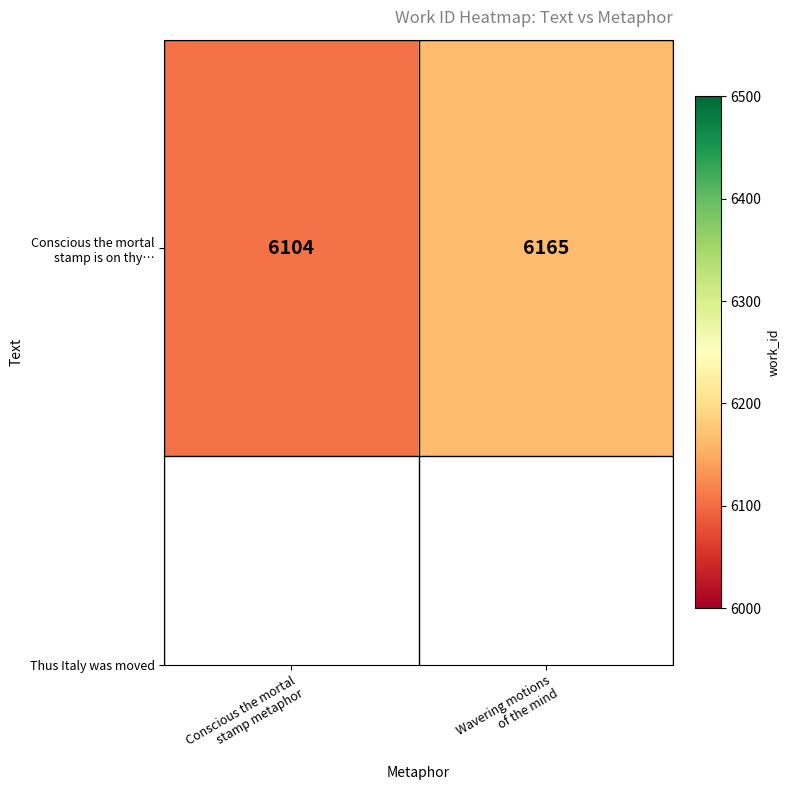

What is the sum of all values?

12269